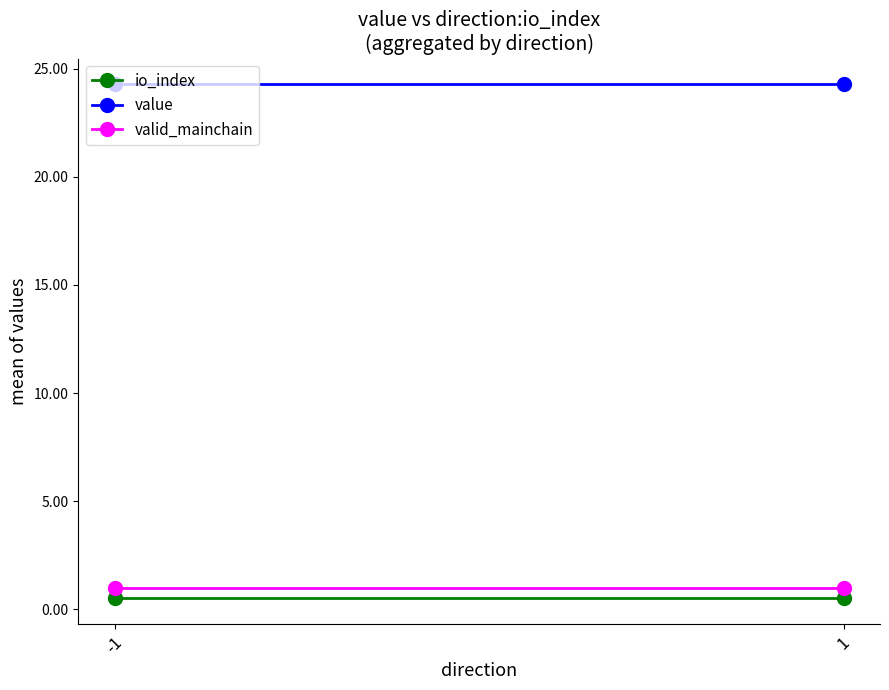

The value of value at -1 is 13.8. True or false?

False